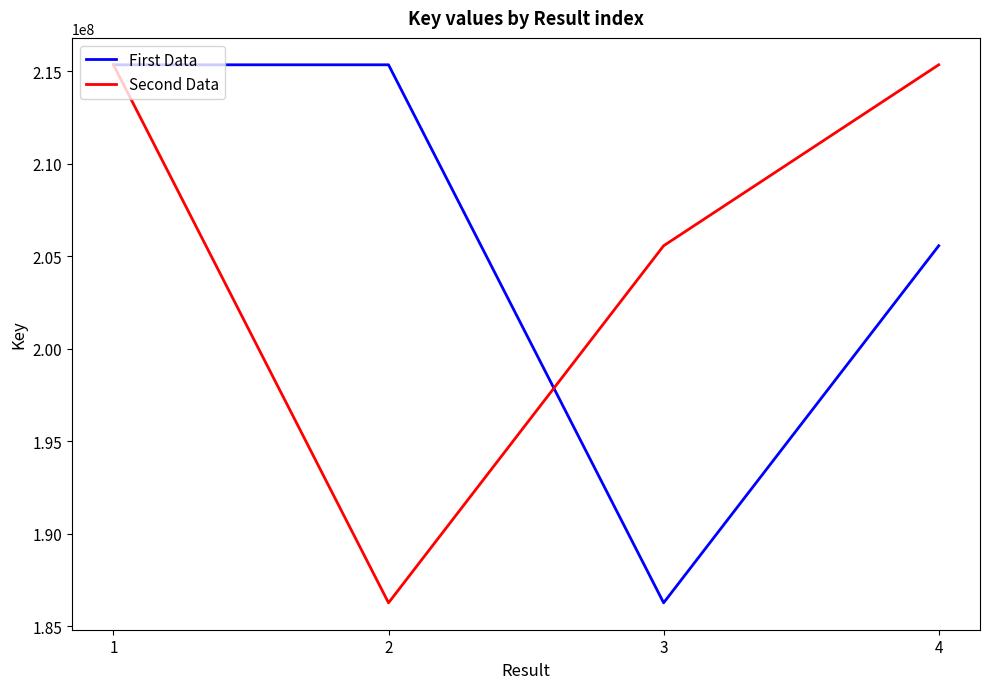

At which category is the sum across all series the highest?

1